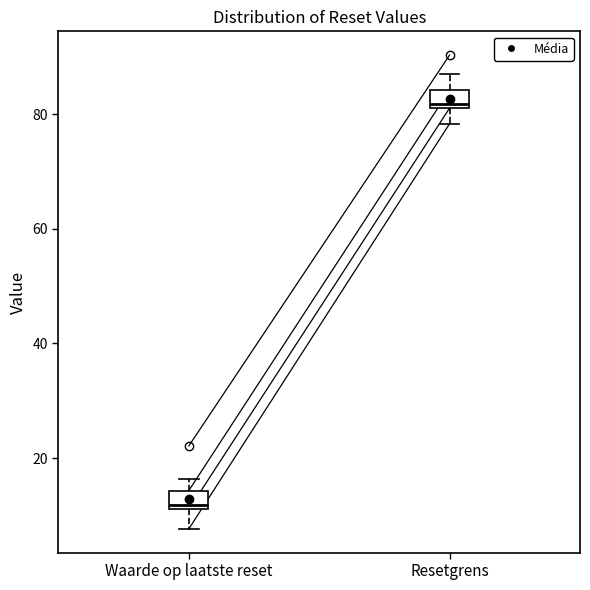

Where does the lower whisker of the box for Waarde op laatste reset end on the y-axis? The values are not printed on the chart, so give them approximately, as read against the axis.

8